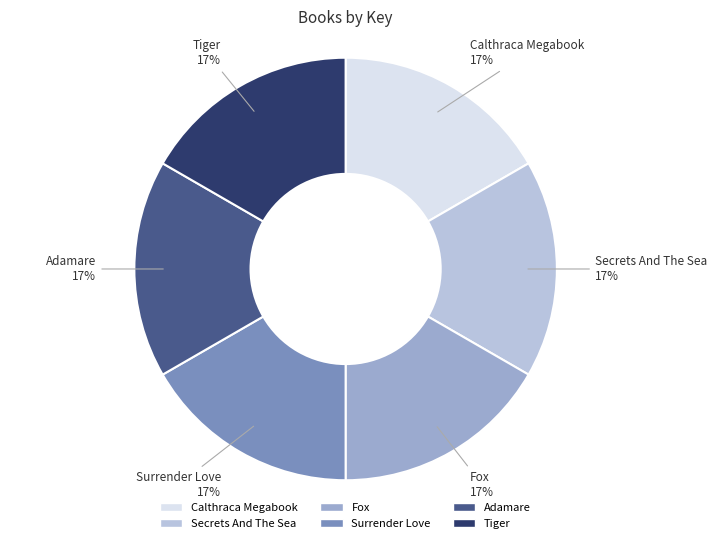

Combined, do Calthraca Megabook and Fox account for over 50%?

No